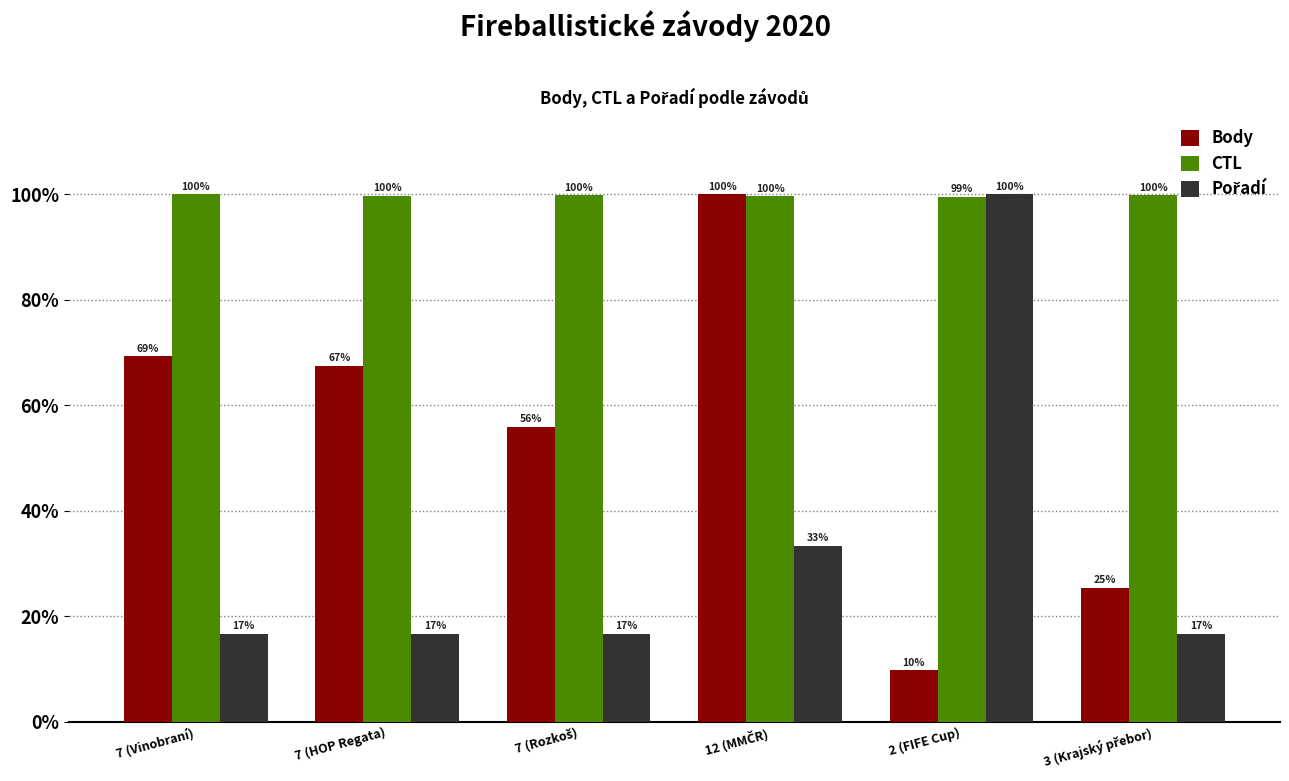

The value of Body at 7 (HOP Regata) is 67.4. True or false?

True